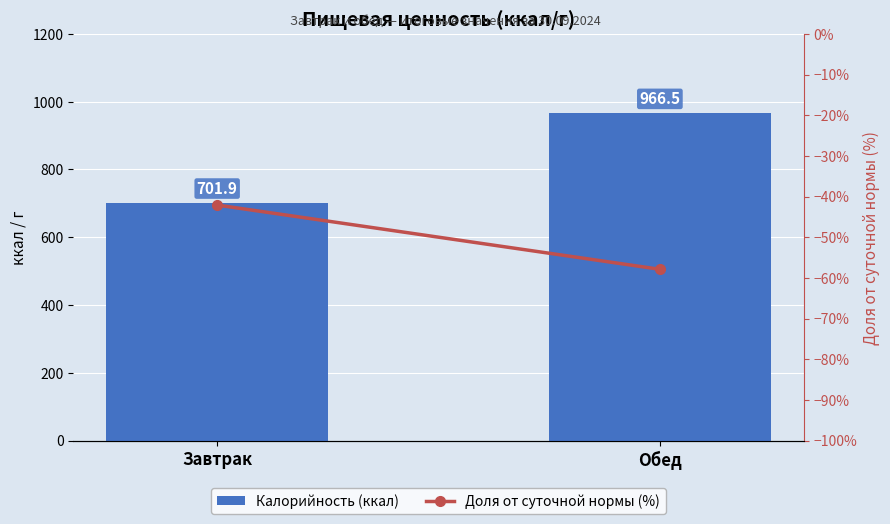

What are all the series names shown in the legend?

Калорийность (ккал), Доля от суточной нормы (%)